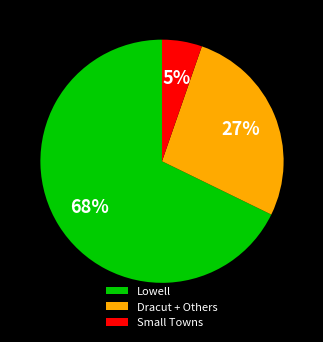

How many slices are in this pie chart?

3